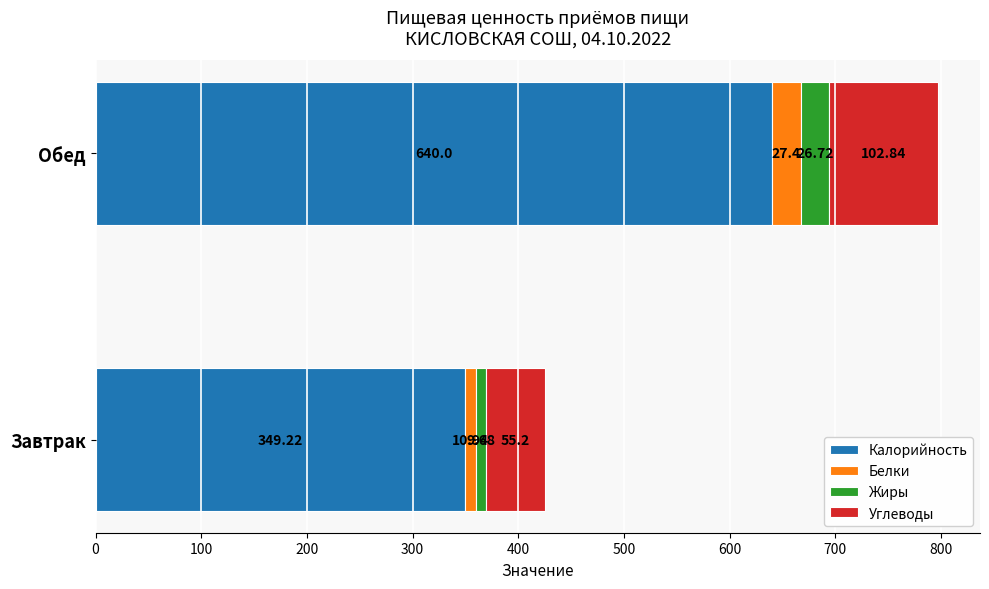

List the labels in order of Калорийность value, largest first.

Обед, Завтрак